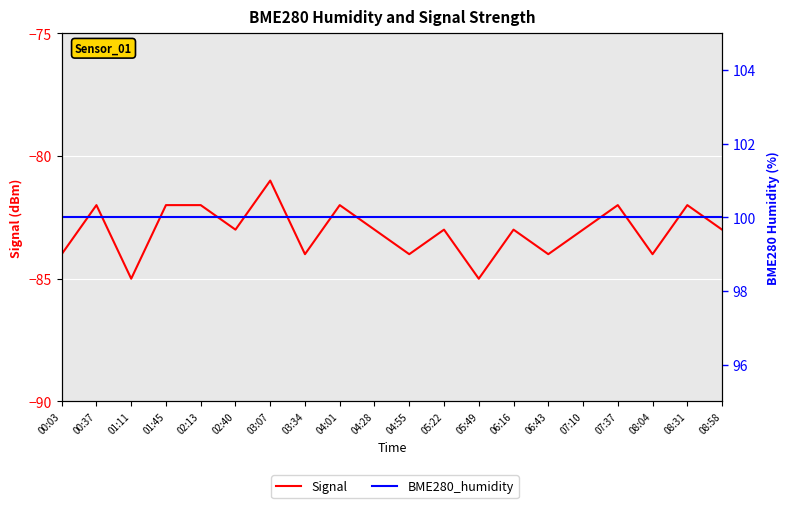

What is the total value across all series at 08:31?

18